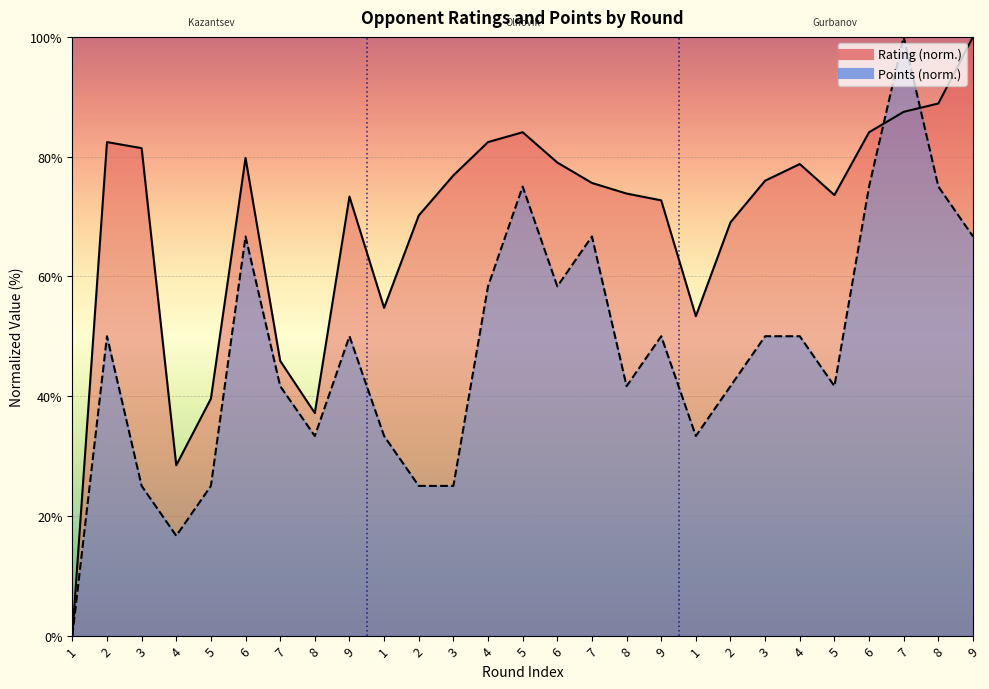

The Points series shows 75.0 at 5. True or false?

True